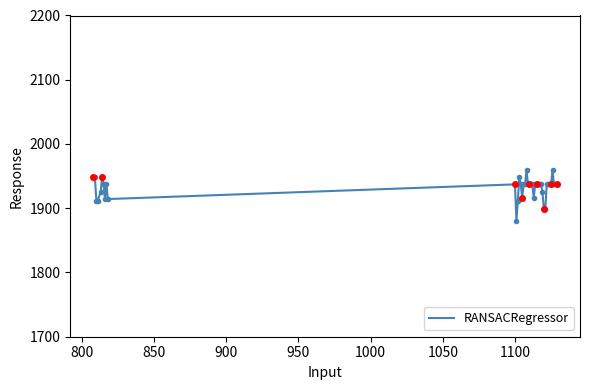

What is the greatest value displayed?

1960.0